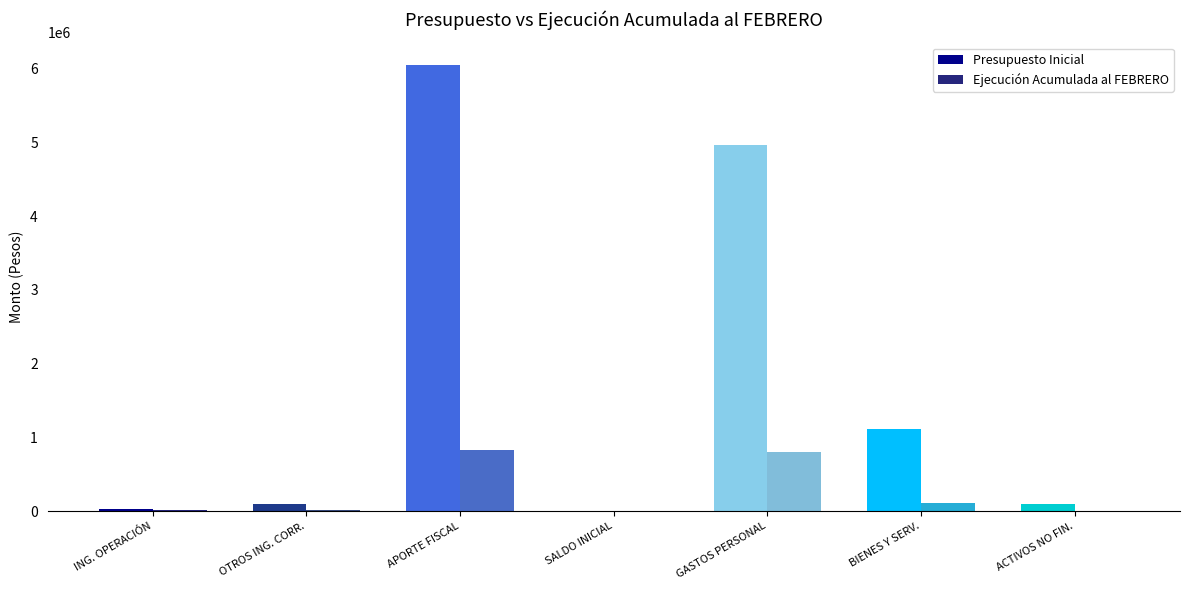

What is the label of the 1st bar from the left?

ING. OPERACIÓN